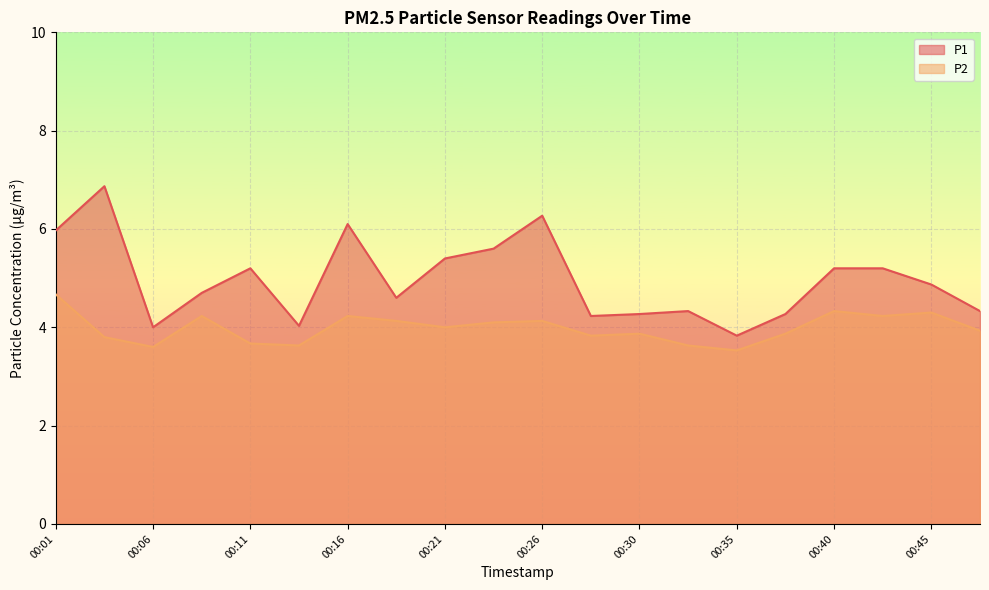

Which series has the largest total across all categories?

P1